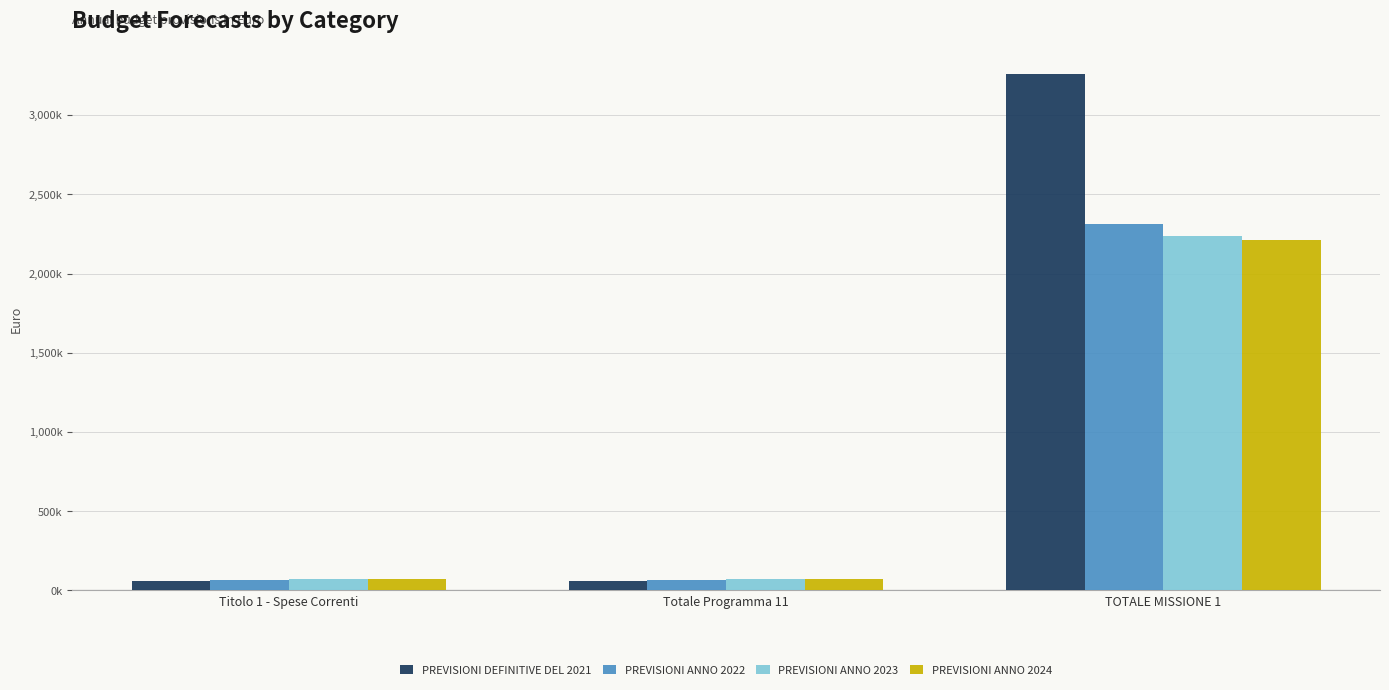

At which label is PREVISIONI ANNO 2023 closest to 1153235?

Titolo 1 - Spese Correnti